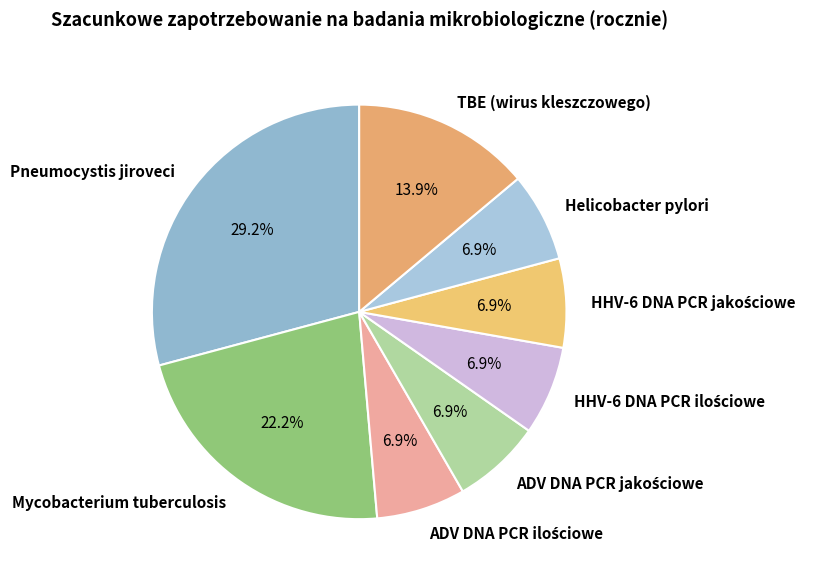

Which category has the biggest portion of the pie?

Pneumocystis jiroveci